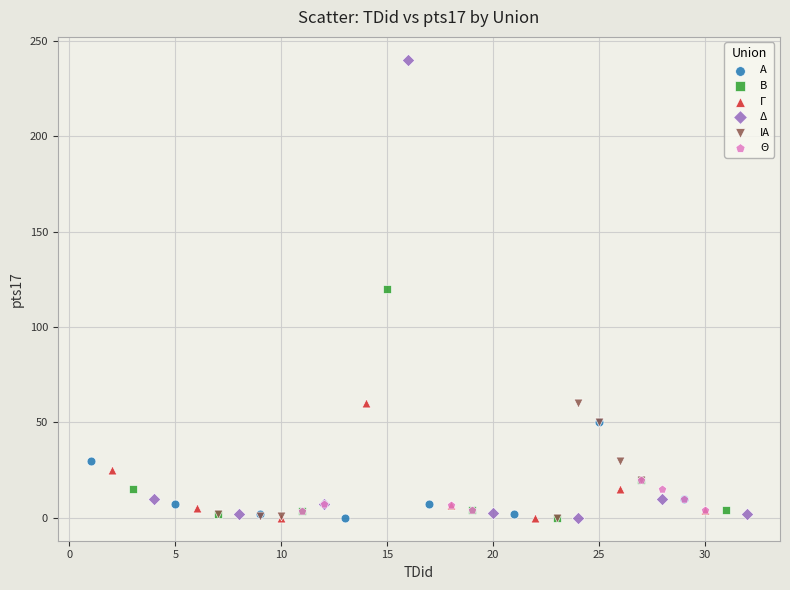

Which series has the widest spread of Y values?

Δ